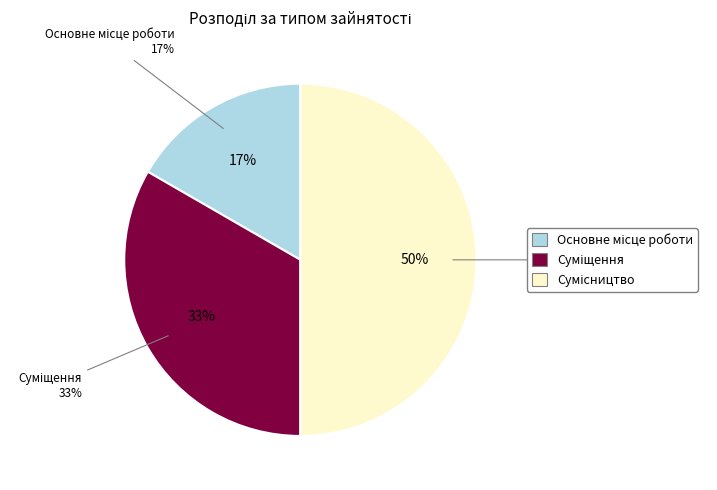

Rank the categories by value from highest to lowest.

Сумісництво, Суміщення, Основне місце роботи